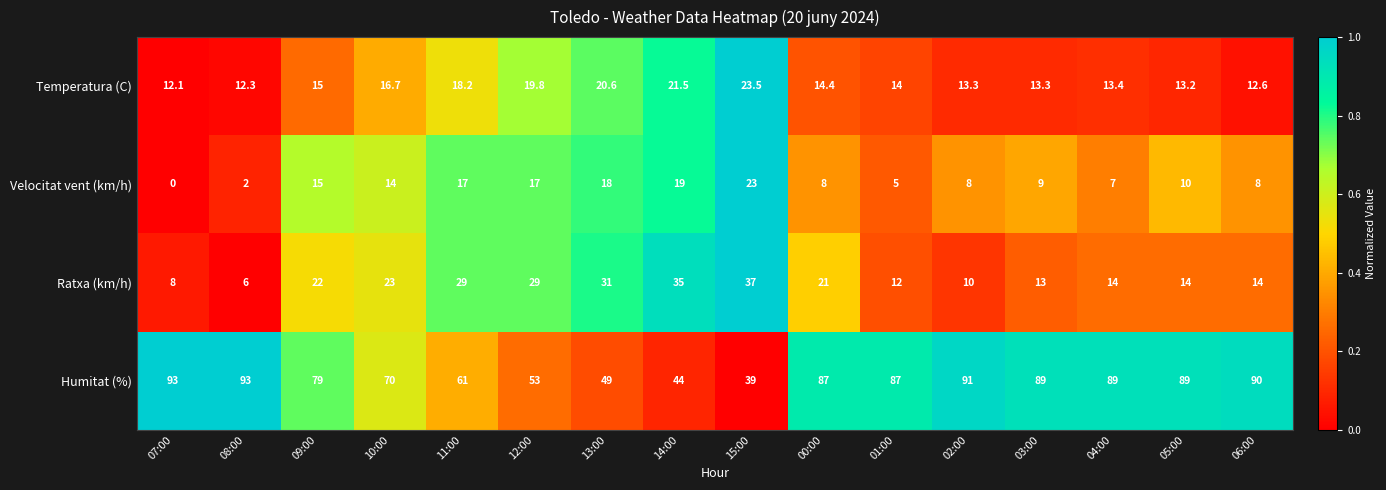

Rank the series at 08:00 from lowest to highest value.

Velocitat vent (km/h), Ratxa (km/h), Temperatura (C), Humitat (%)